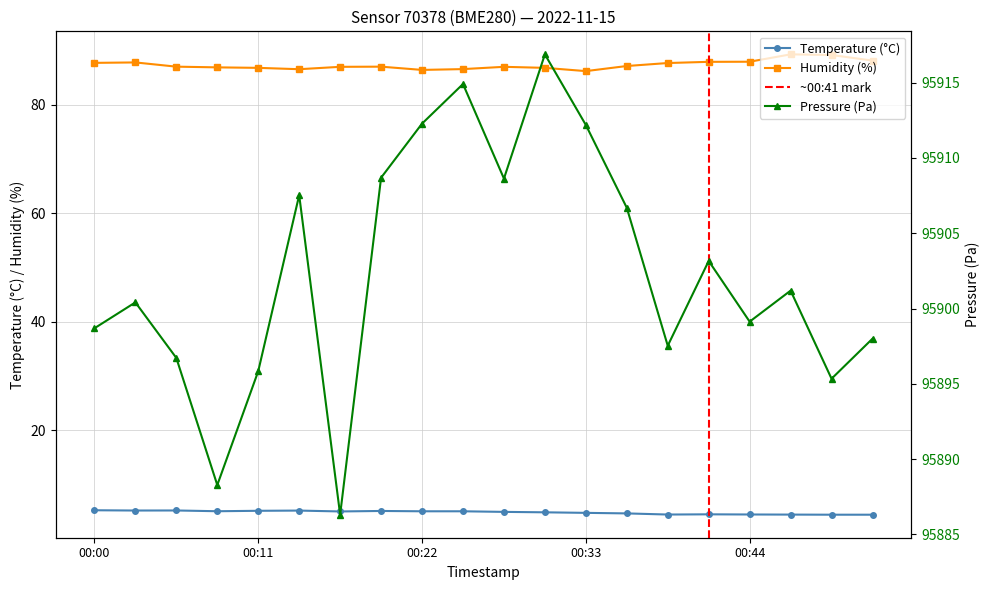

At which category does humidity reach its first local valley?

00:14